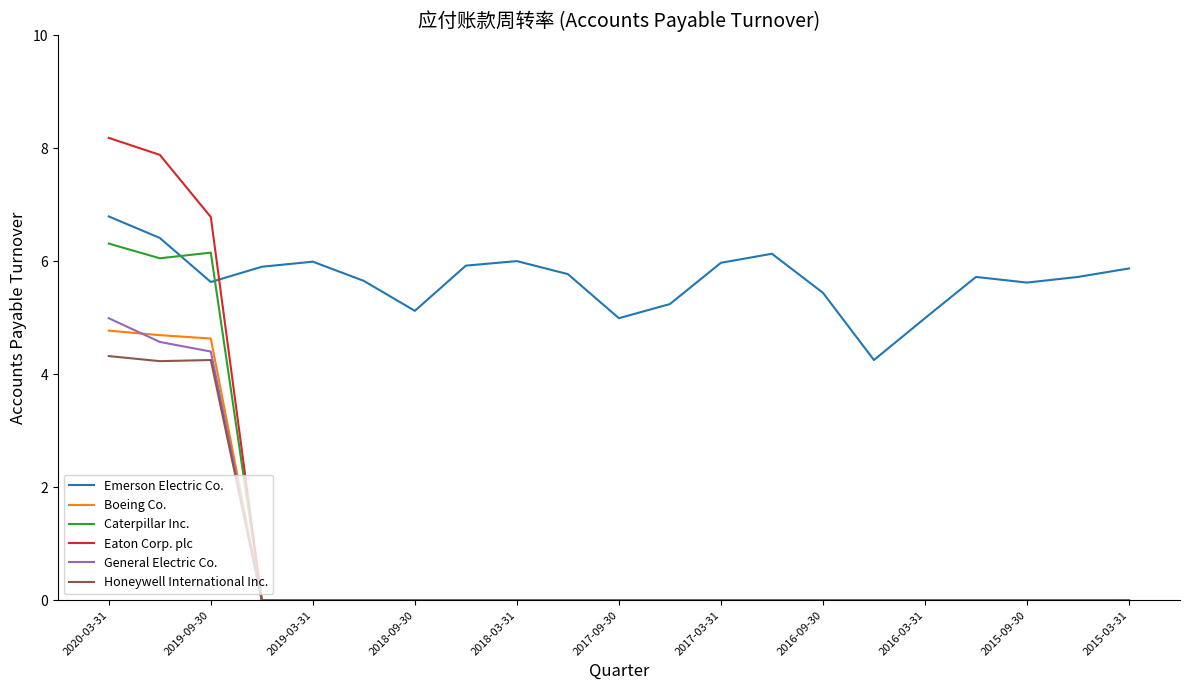

How many times do Emerson Electric Co. and Eaton Corp. plc cross each other?

1